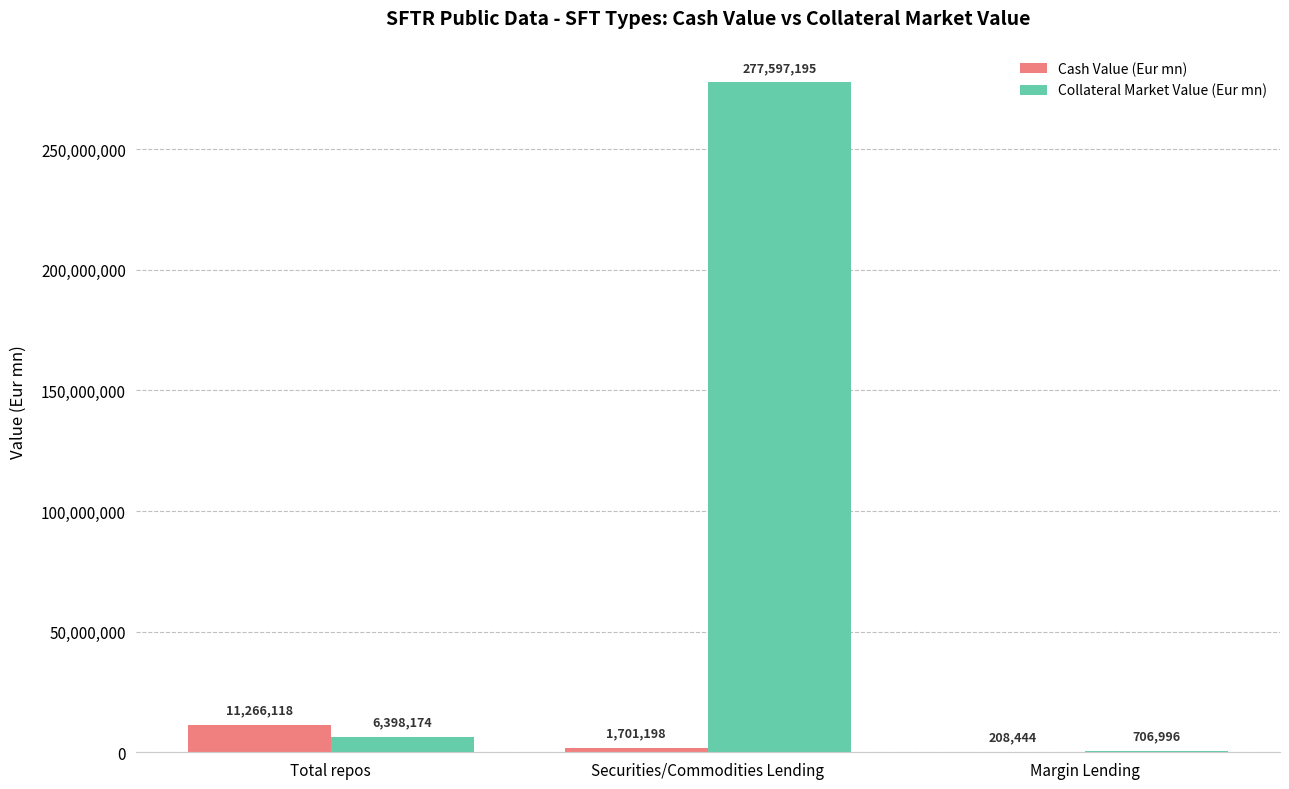

Is the value of Collateral Market Value (Eur mn) at Total repos greater than the value of Cash Value (Eur mn) at Margin Lending?

Yes